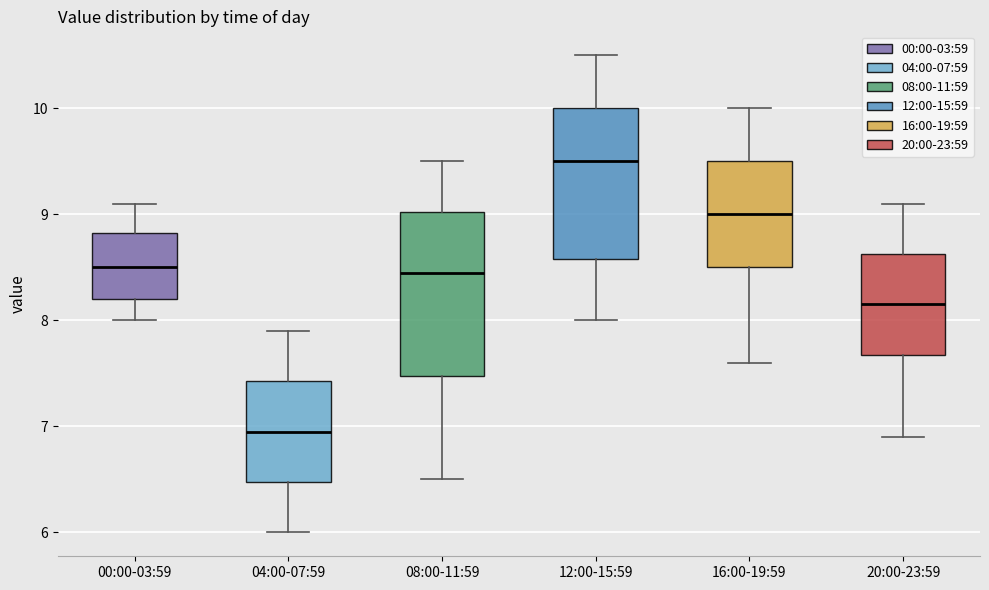

Where is the upper edge of the box for 08:00-11:59 on the y-axis? The values are not printed on the chart, so give them approximately, as read against the axis.

9.0